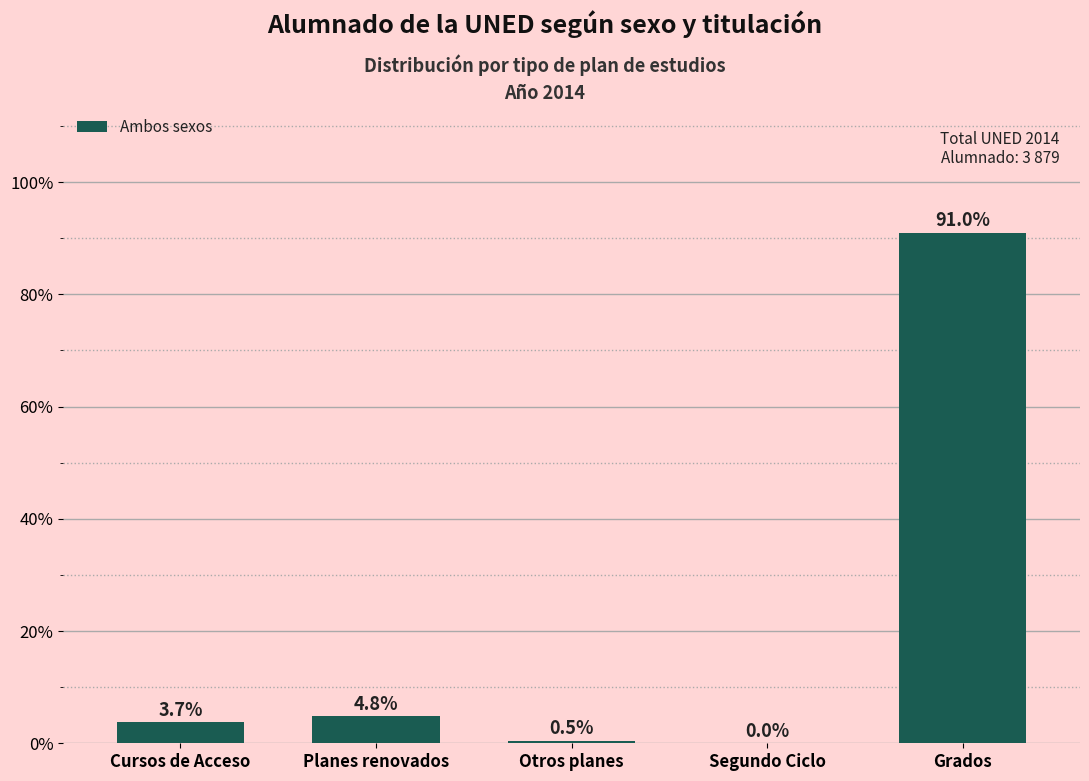

What value does the data have at Otros planes?

0.5